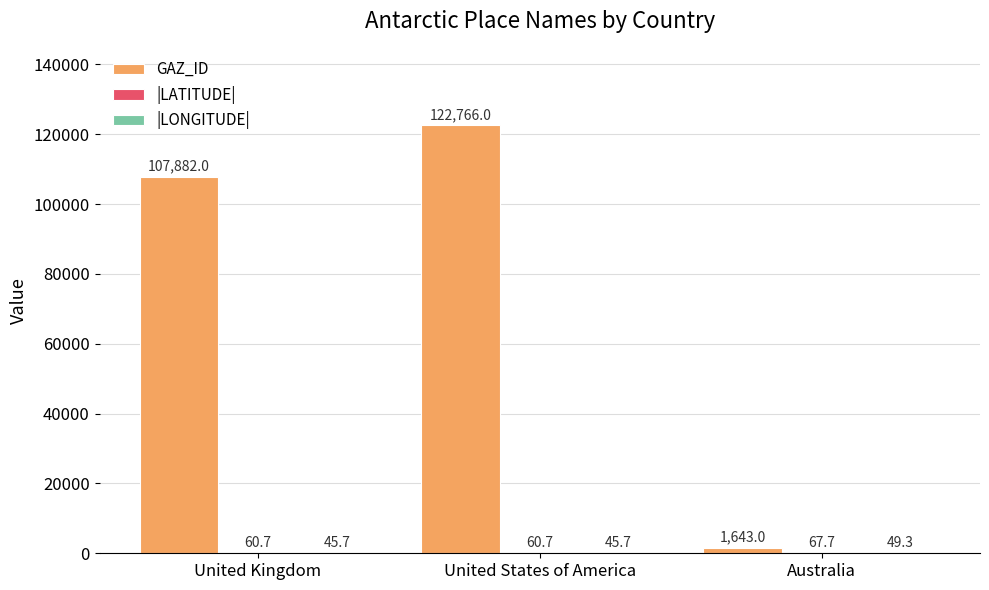

What is the greatest value displayed?

122766.0